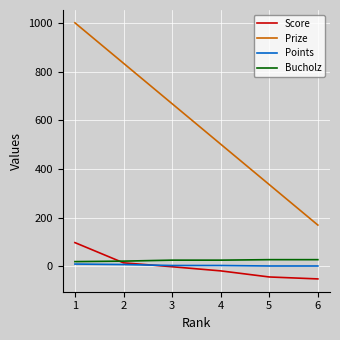

How many lines are shown in the chart?

4